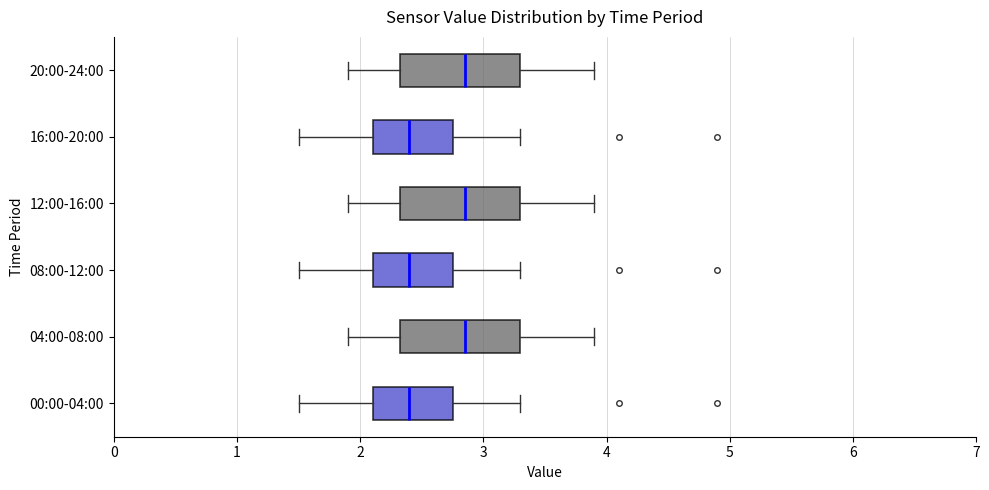

Where is the left edge of the box for 20:00-24:00 on the x-axis? The values are not printed on the chart, so give them approximately, as read against the axis.

2.3